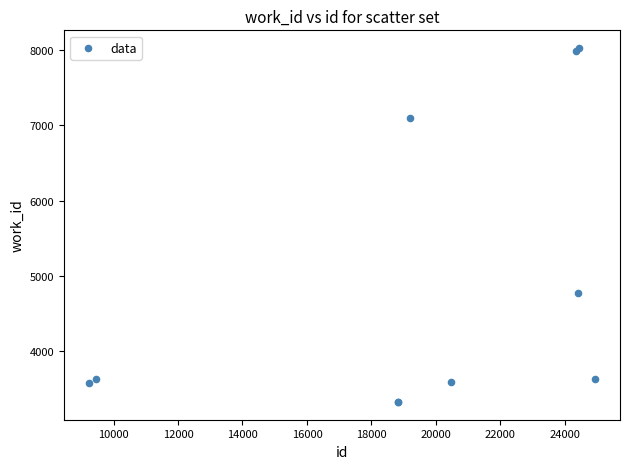

What Y value in the scatter plot is closest to 5675?

4774